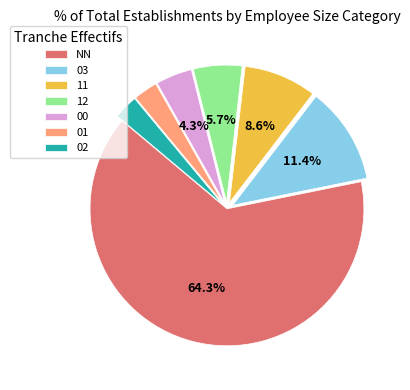

What percentage is the 01 slice, to the nearest percent?

3%